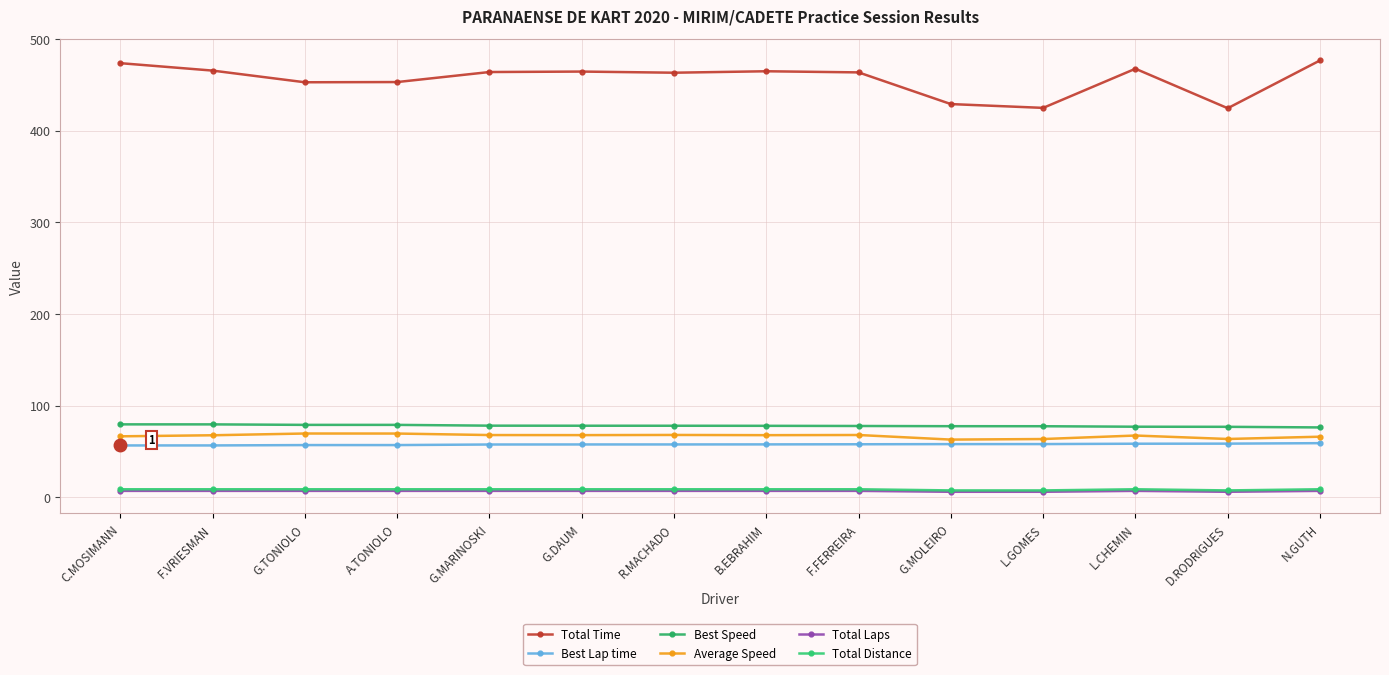

Reading left to right, what are all the values shown in this chart?

Total Time: 473.6	465.5	452.8	453.0	463.9	464.4	463.2	464.8	463.5	429.0	424.8	467.5	424.4	476.6
Best Lap time: 56.6	56.6	57.0	57.0	57.6	57.6	57.7	57.7	57.8	58.0	58.0	58.4	58.5	59.0
Best Speed: 79.6	79.5	79.0	79.0	78.1	78.1	78.0	78.0	77.8	77.6	77.5	77.0	76.9	76.2
Average Speed: 66.5	67.7	69.6	69.5	67.9	67.8	68.0	67.8	68.0	62.9	63.6	67.4	63.6	66.1
Total Laps: 7.0	7.0	7.0	7.0	7.0	7.0	7.0	7.0	7.0	6.0	6.0	7.0	6.0	7.0
Total Distance: 8.8	8.8	8.8	8.8	8.8	8.8	8.8	8.8	8.8	7.5	7.5	8.8	7.5	8.8